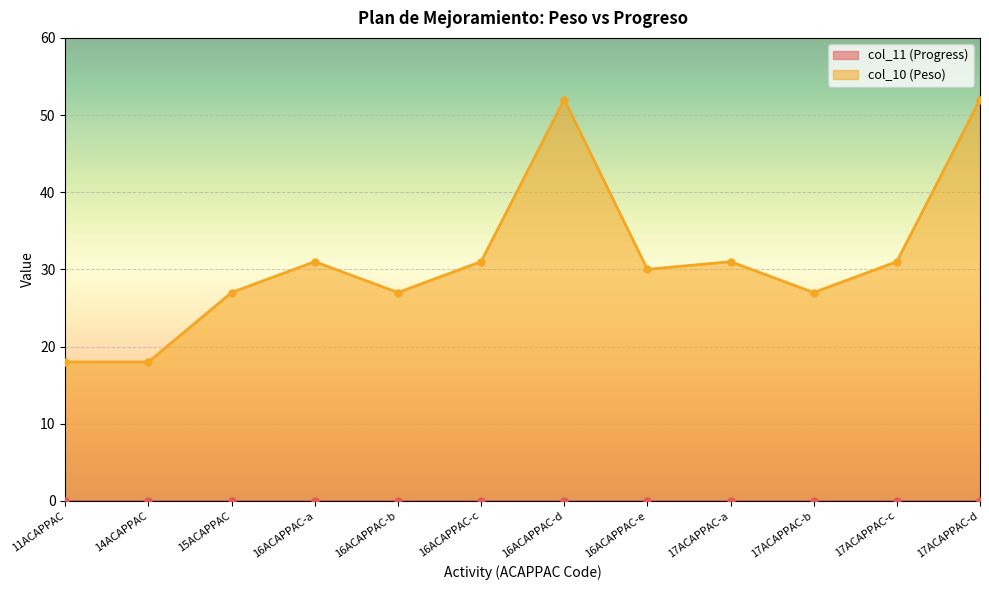

Where does the data first go above 31?

16ACAPPAC-d